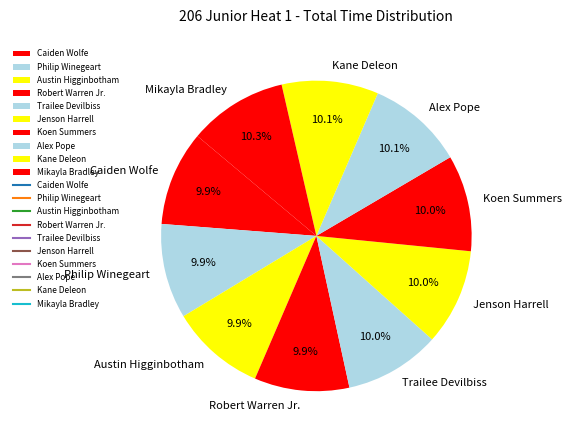

Does Alex Pope account for over 50% of the chart?

No